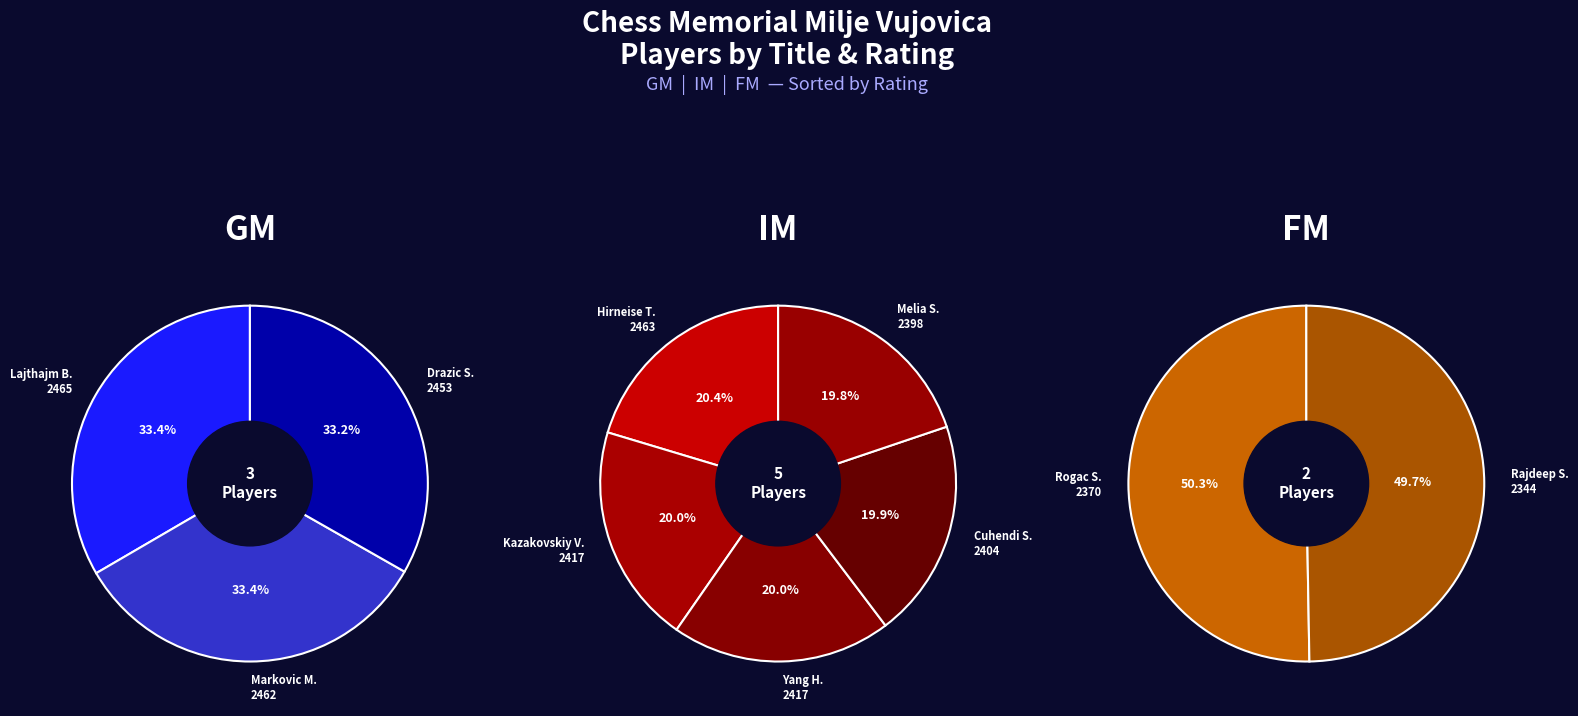

Is there a majority slice in this chart?

No